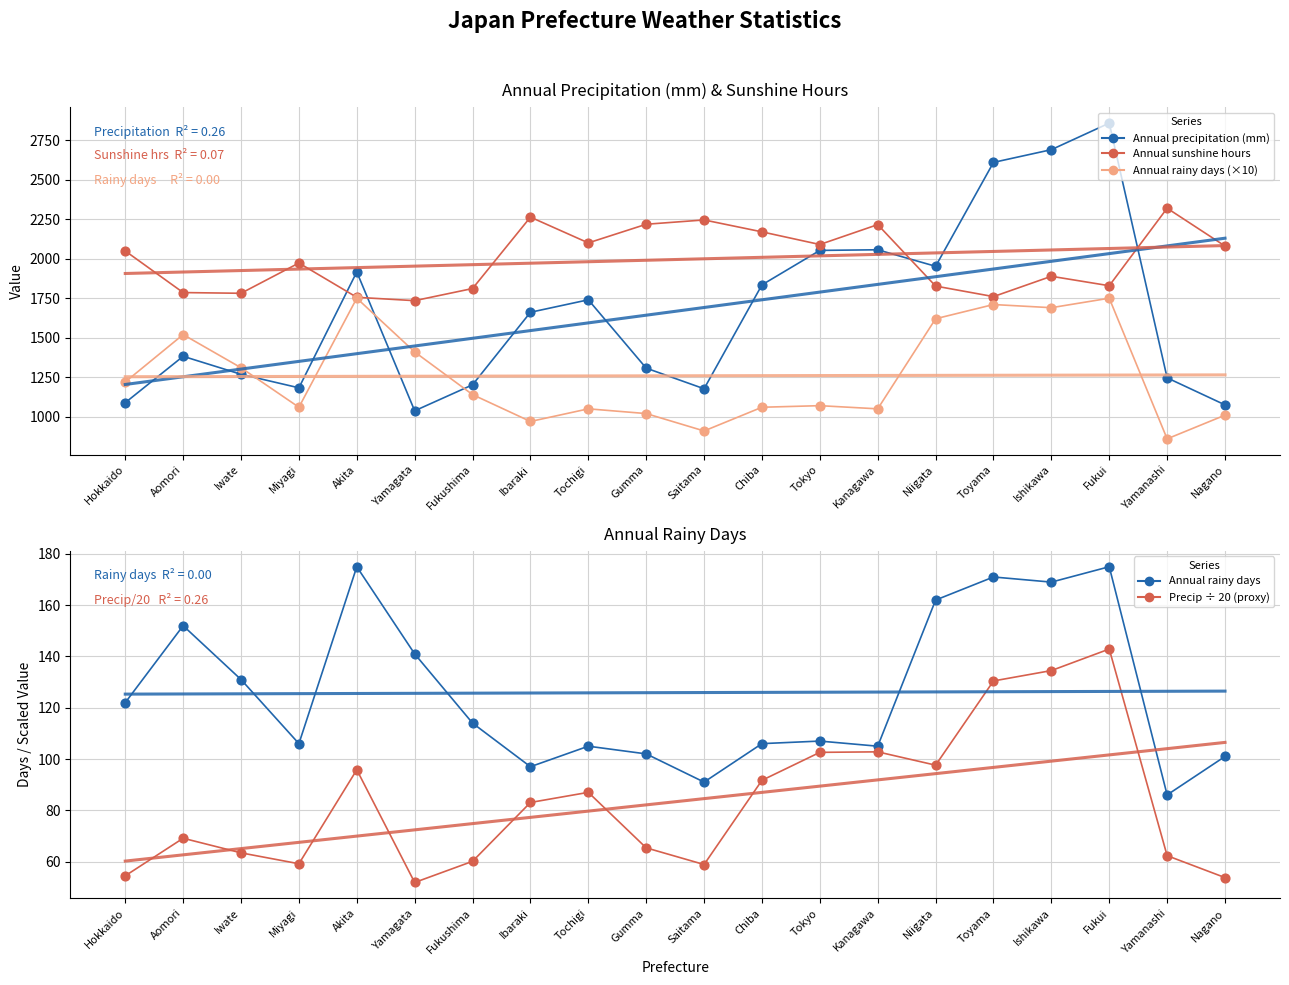

Which series reaches the minimum Y coordinate?

Precip ÷ 20 (proxy)